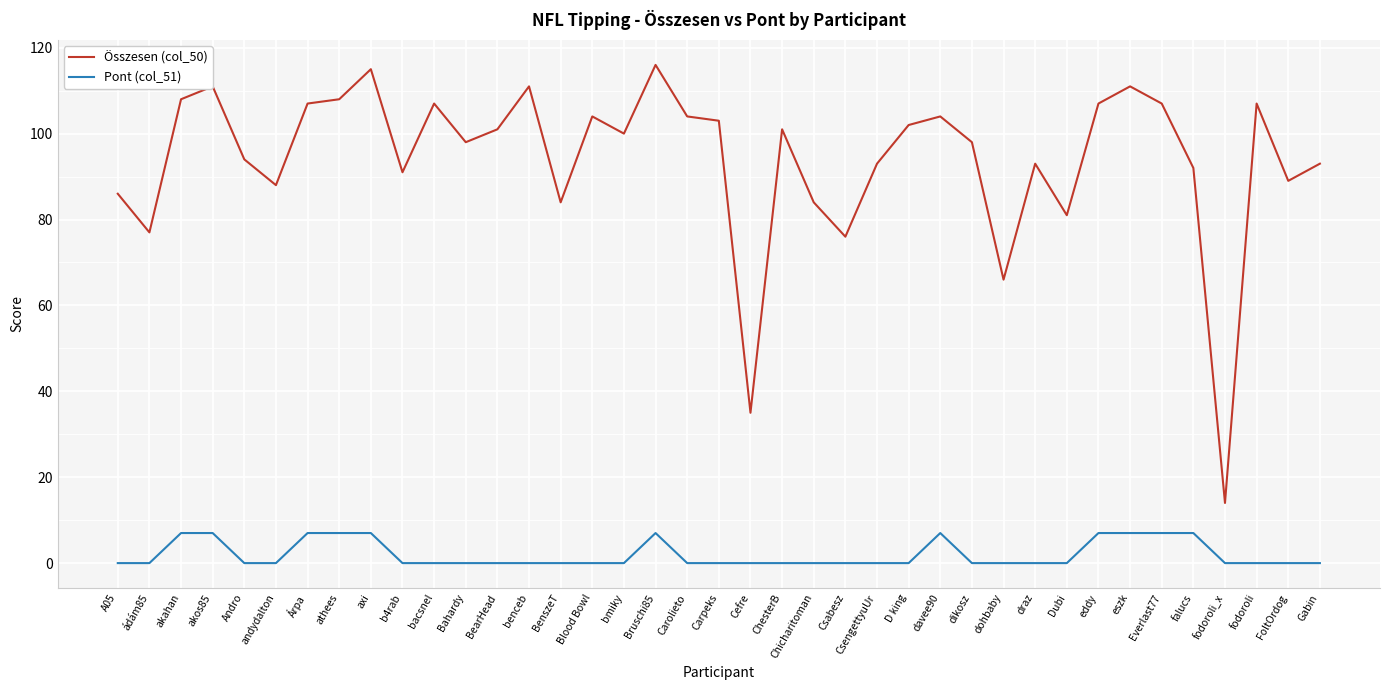

Rank the series by their average value, from highest to lowest.

Összesen (col_50), Pont (col_51)